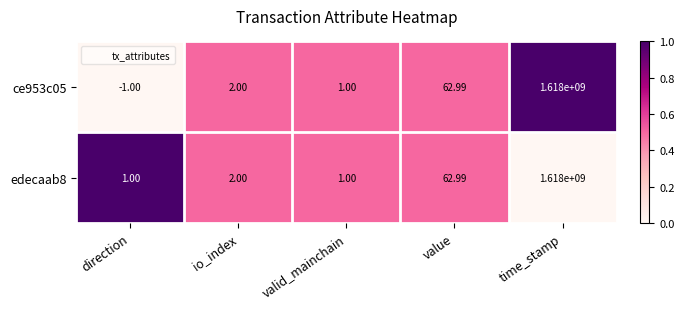

Where is ce953c05 nearest to the value 808999999?

value